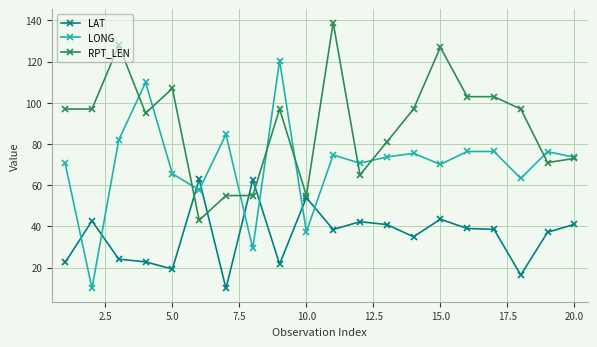

Which series has the largest total across all categories?

RPT_LEN